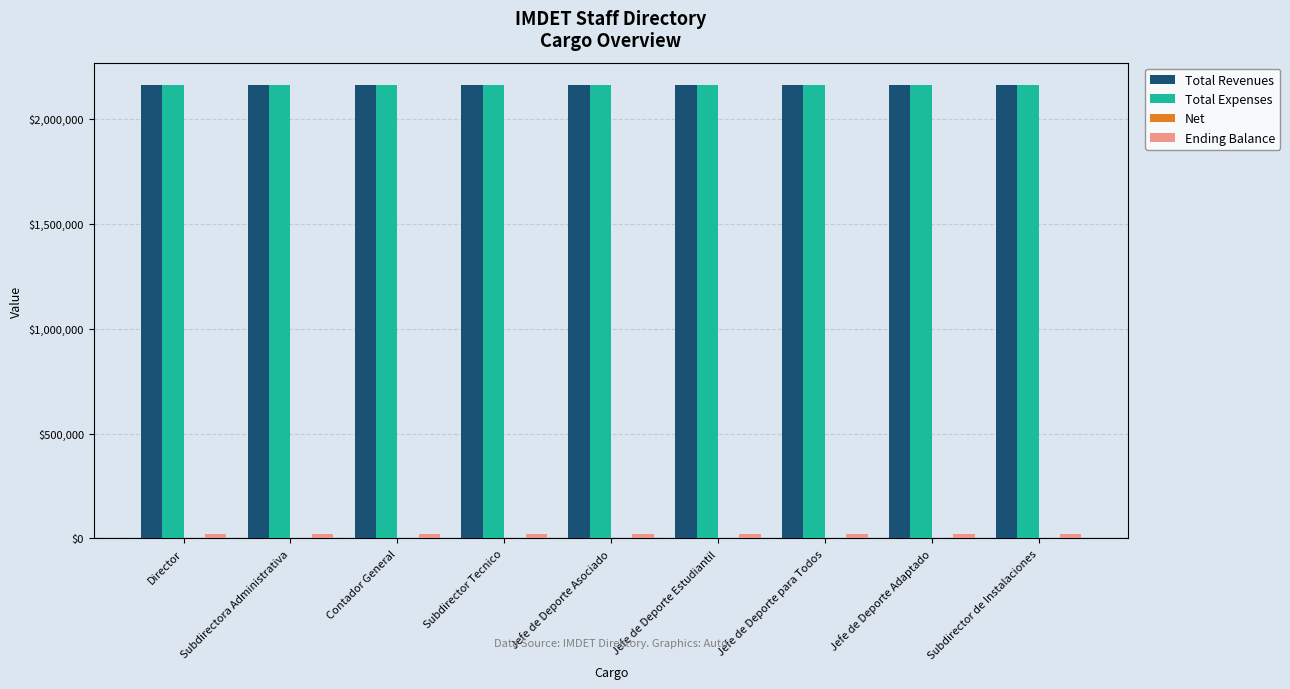

True or false: Total Expenses has a value of 794993 at Director.

False